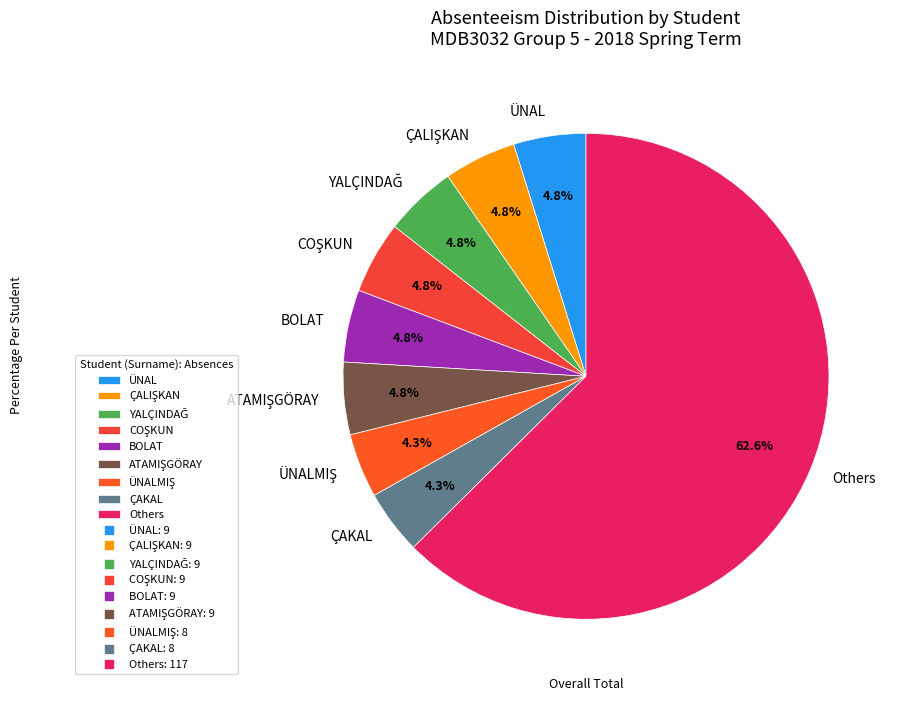

Count the number of slices in the pie.

9